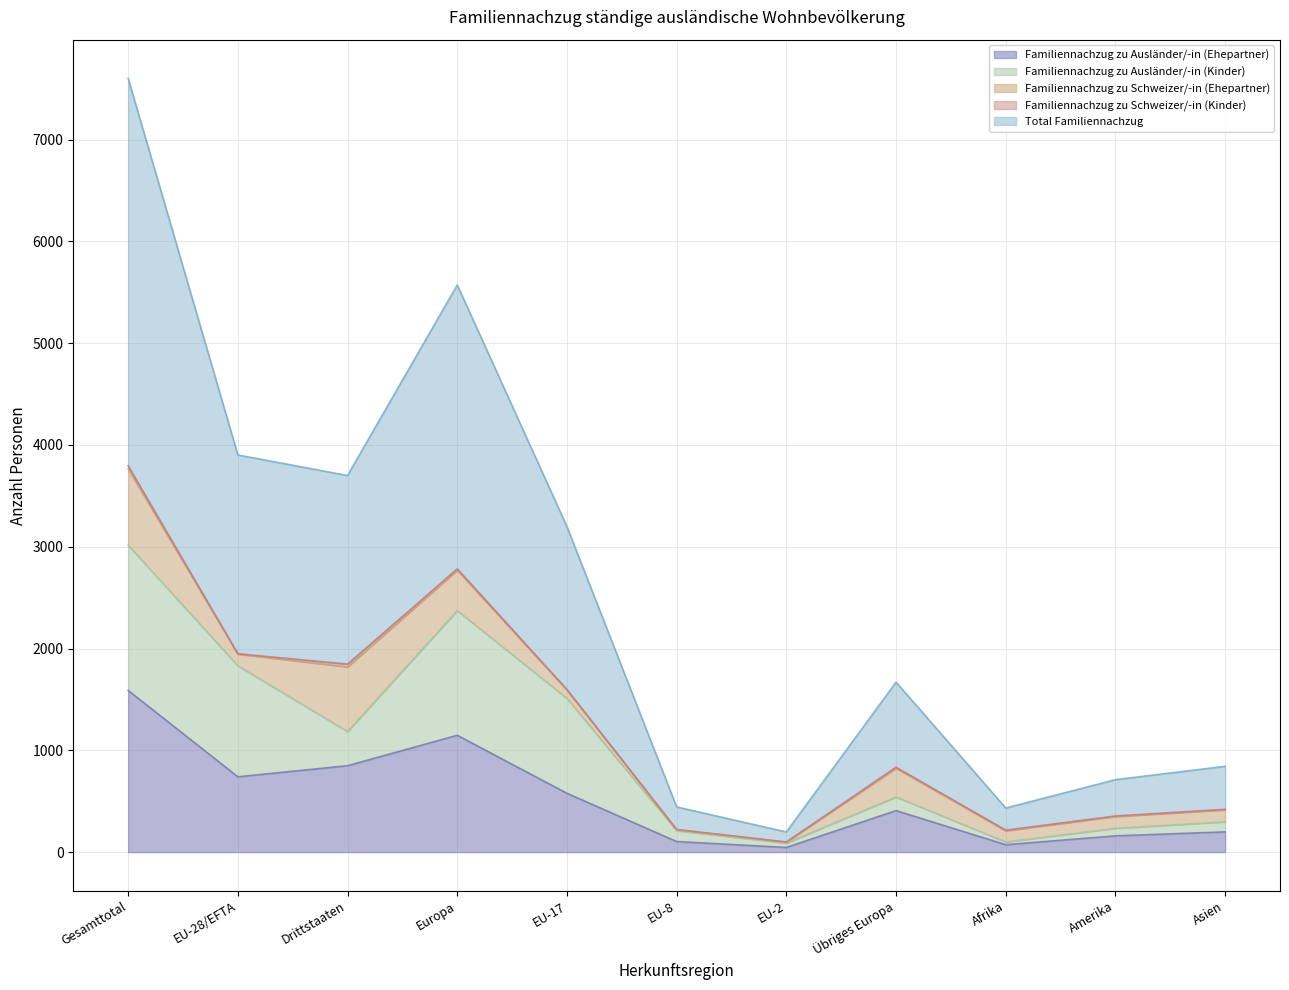

At how many categories does at least one series exceed 1417?

5